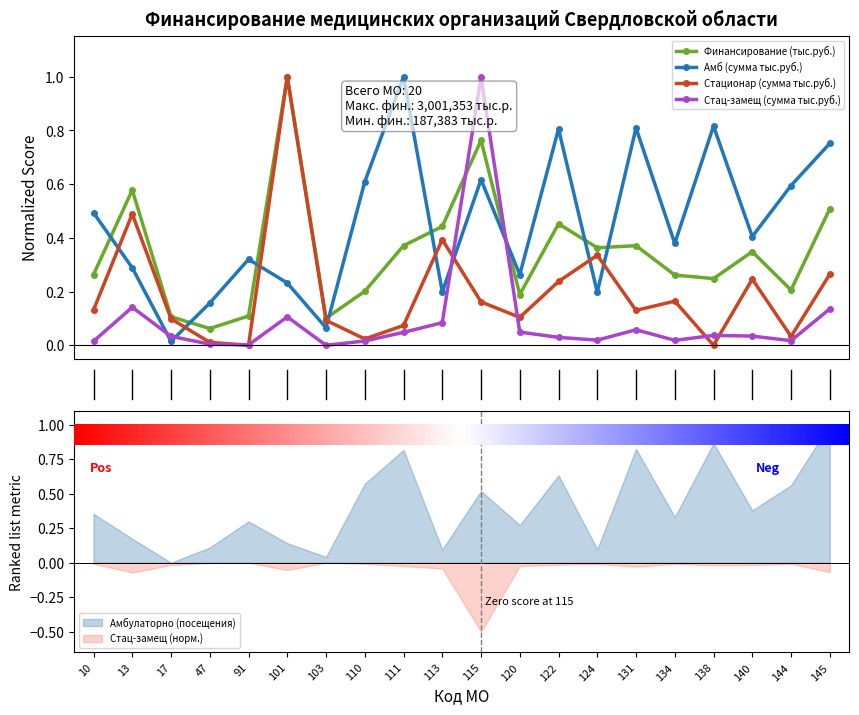

At which category does Стационар (сумма тыс.руб.) reach its first local peak?

13